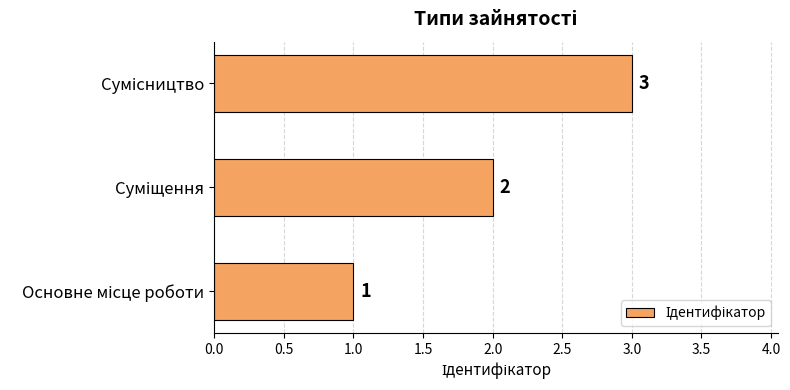

What is the sum of all values?

6